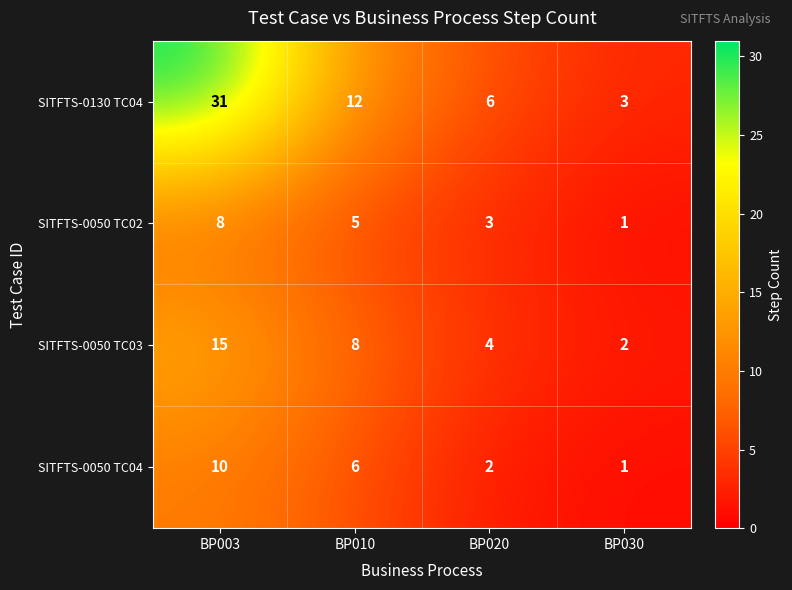

What is the sum of the SITFTS-0050 TC02 values at BP020 and BP010?

8